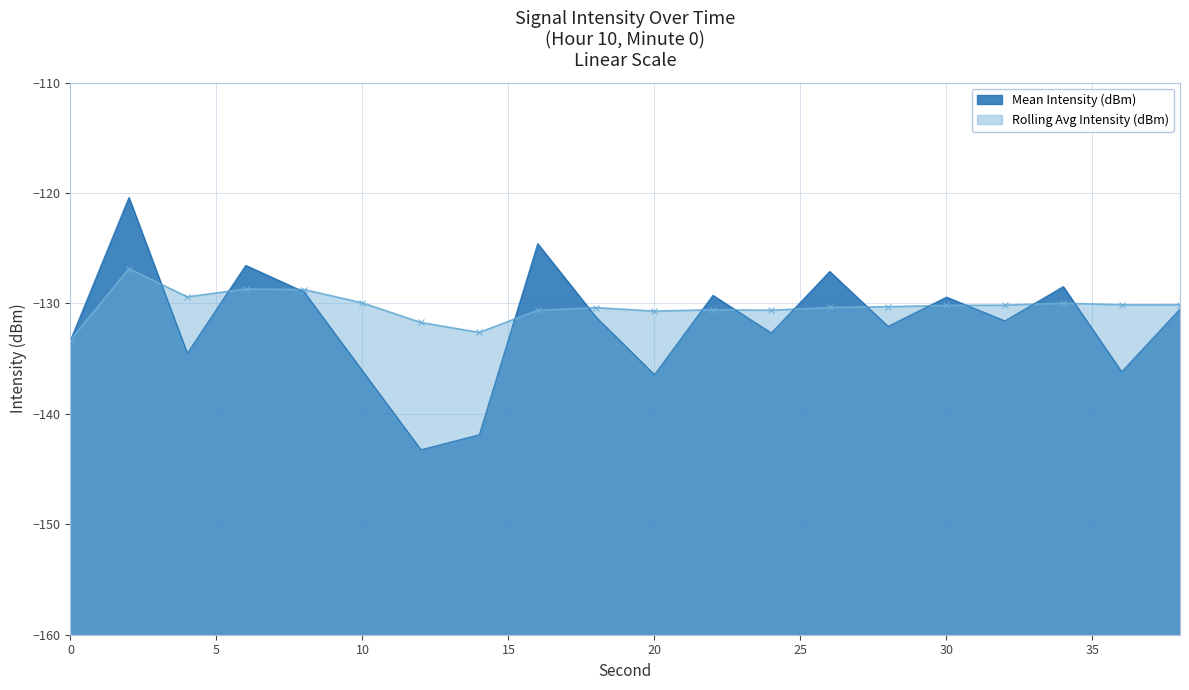

The Rolling Avg Intensity (dBm) series shows -231.8 at 30. True or false?

False